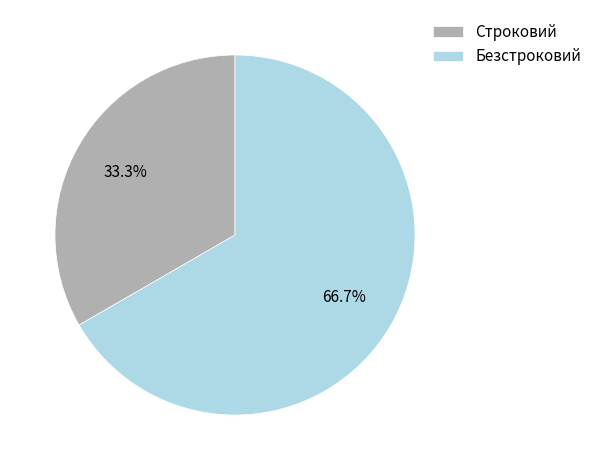

How much of the chart is everything except Строковий?

66.7%